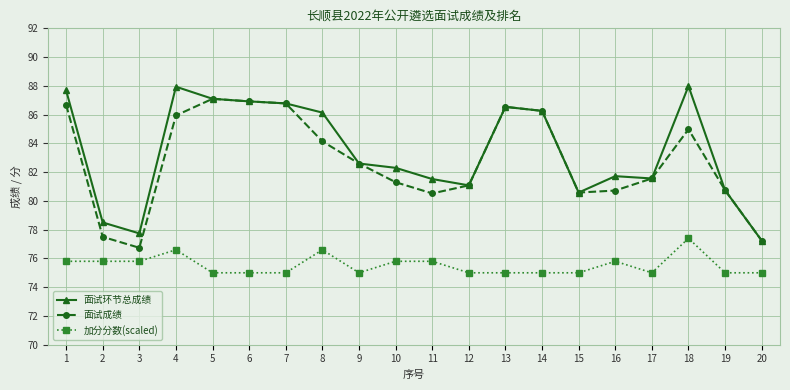

True or false: 加分分数(scaled) has a value of 46.1 at 8.

False